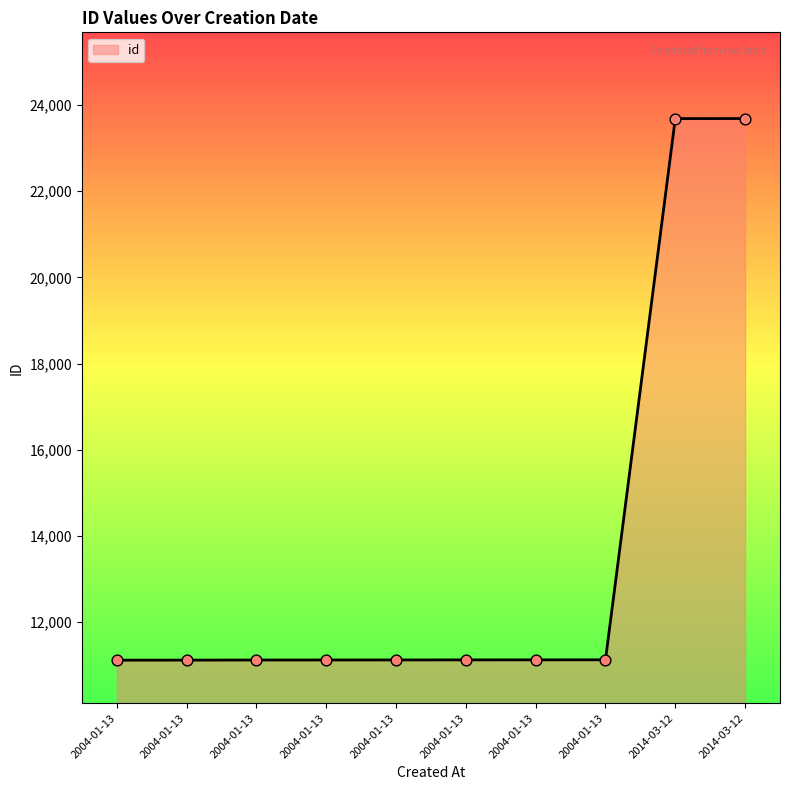

What is the ratio of the value at 2014-03-12 to the value at 2014-03-12?

1.0